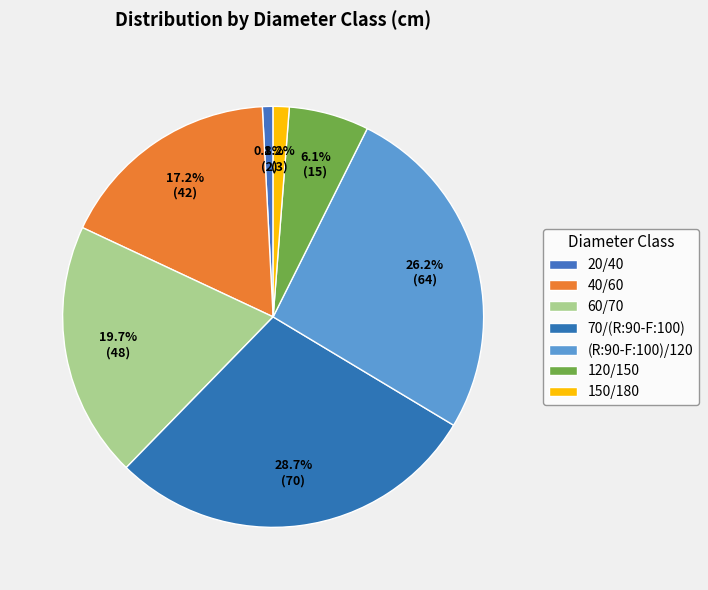

To the nearest percent, what is the combined percentage of 120/150 and 40/60?

23%